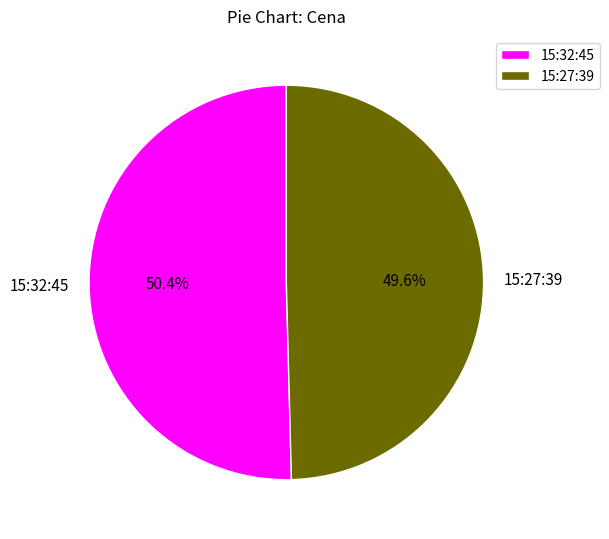

True or false: 15:32:45 accounts for 56% of the total.

False